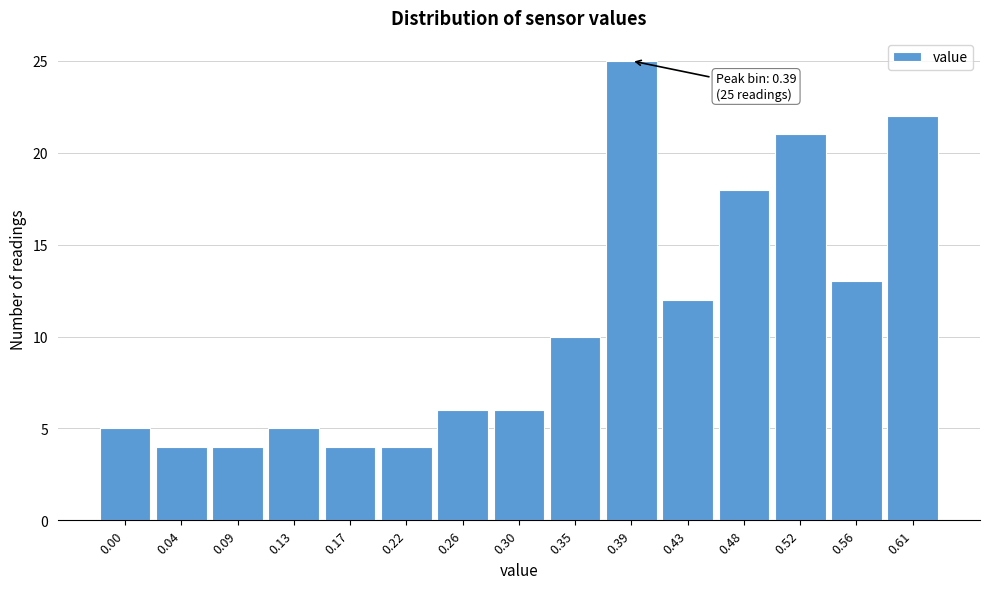

Reading right to left, what are all the values shown in this chart?

0.61=22	0.56=13	0.52=21	0.48=18	0.43=12	0.39=25	0.35=10	0.30=6	0.26=6	0.22=4	0.17=4	0.13=5	0.09=4	0.04=4	0.00=5